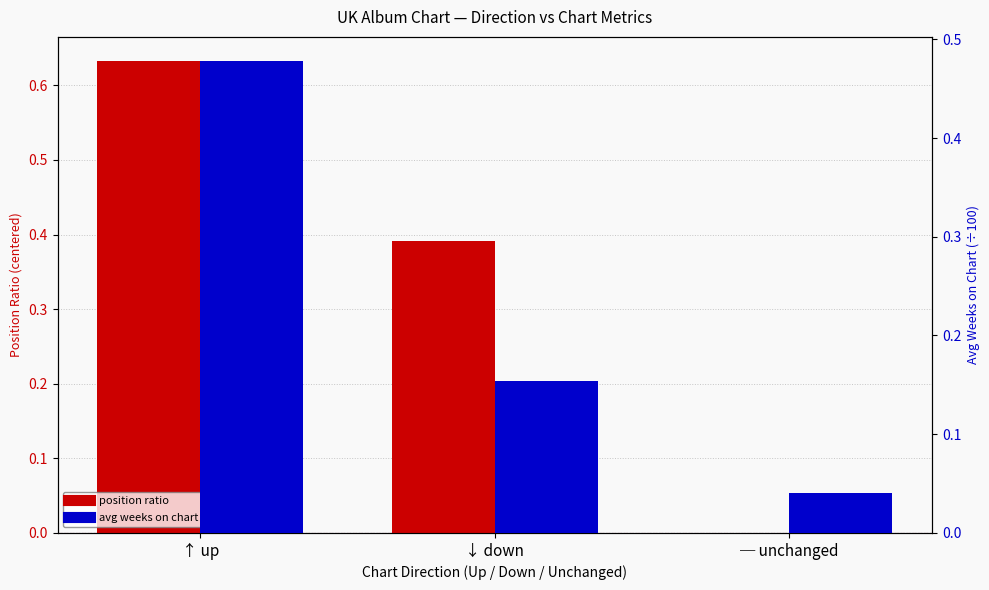

The value of position ratio at ─ unchanged is 0.0. True or false?

True